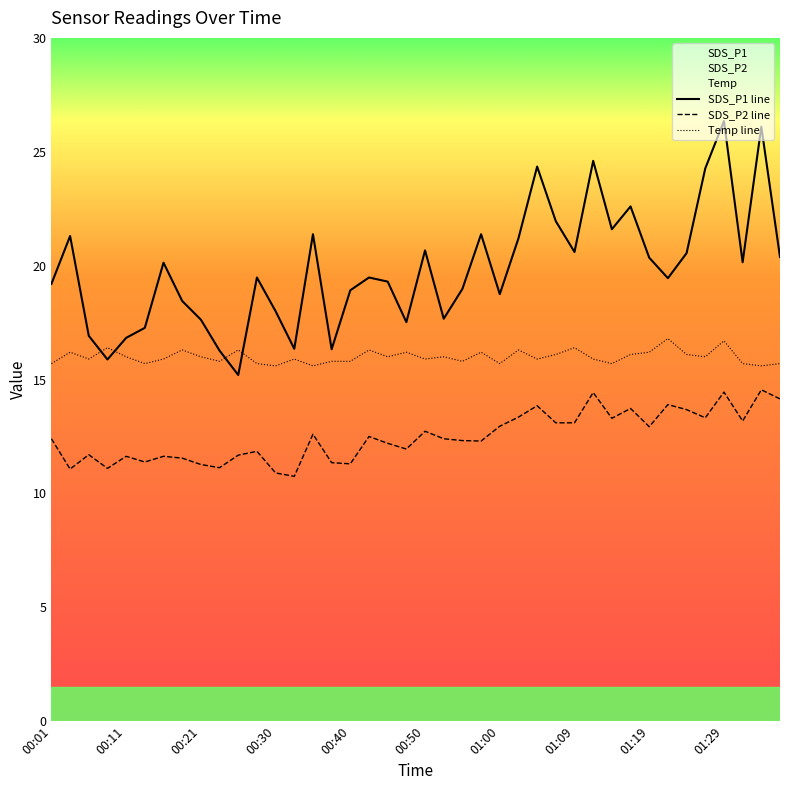

How many lines are shown in the chart?

3